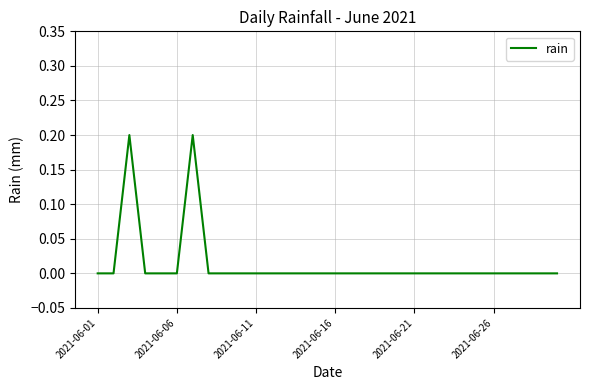

Is this an area chart (filled region under the line)?

No